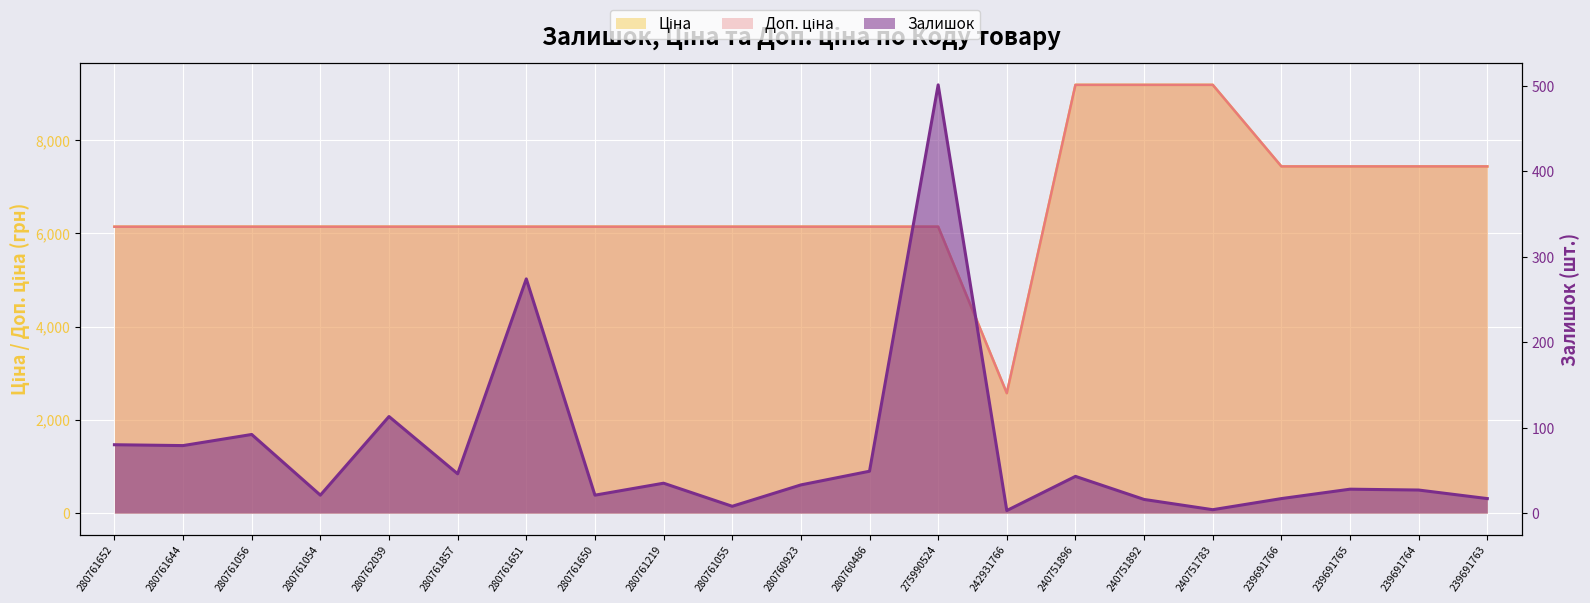

Between 242931766 and 280761651, which is larger?

280761651